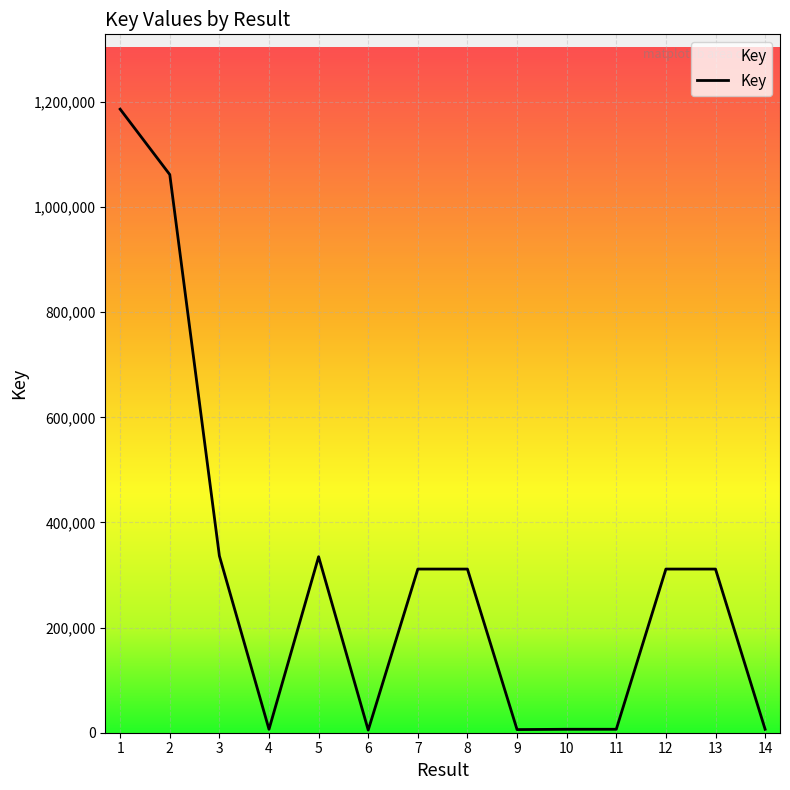

What is the maximum value shown in the chart?

1186153